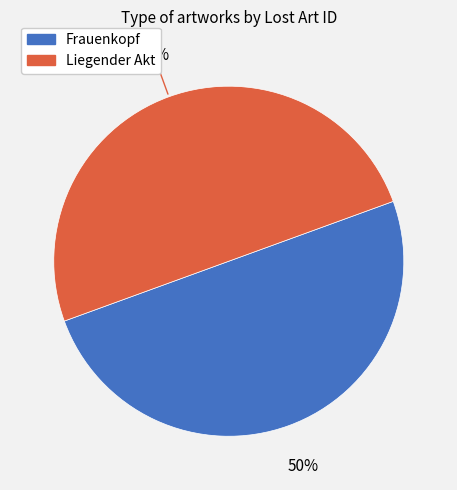

What is the ratio of the value at Frauenkopf to the value at Liegender Akt?

1.0